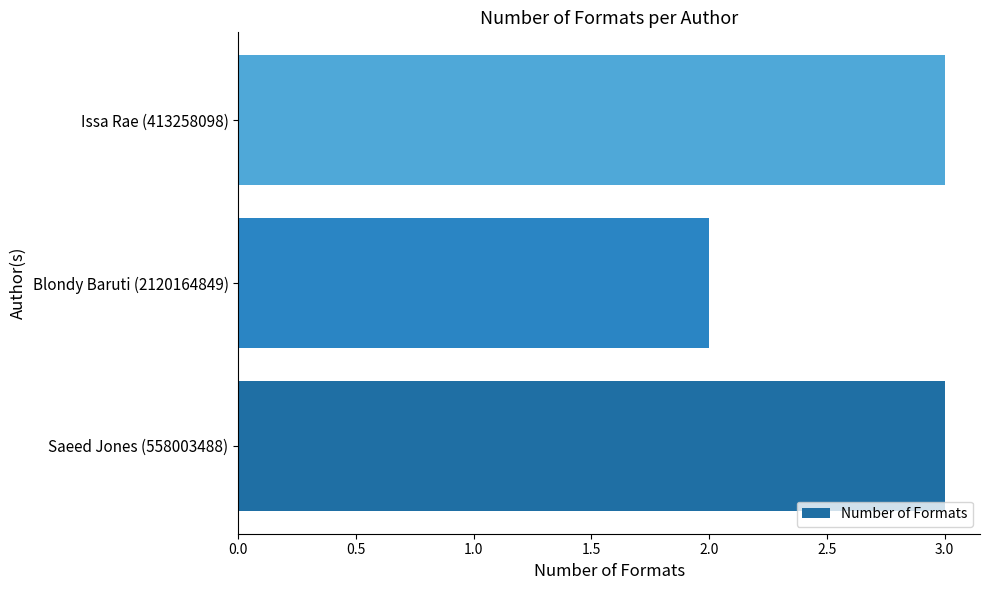

What is the difference between the maximum and minimum values?

1